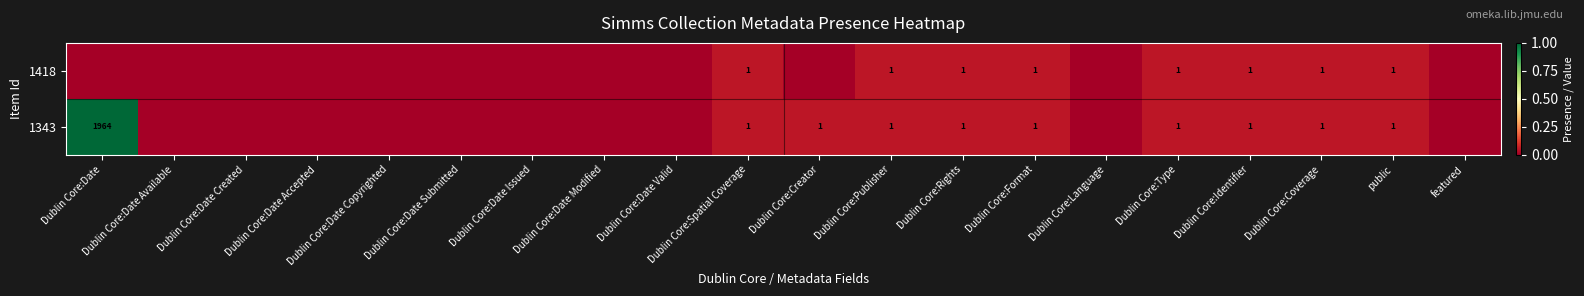

The 1343 series shows 0 at Dublin Core:Format. True or false?

False